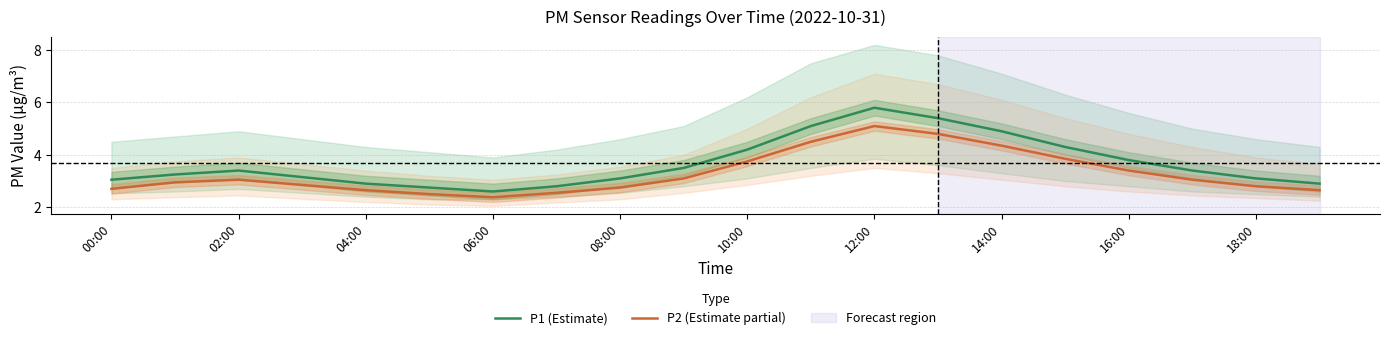

True or false: P2 (Estimate partial) has a value of 1.4 at 16:00.

False